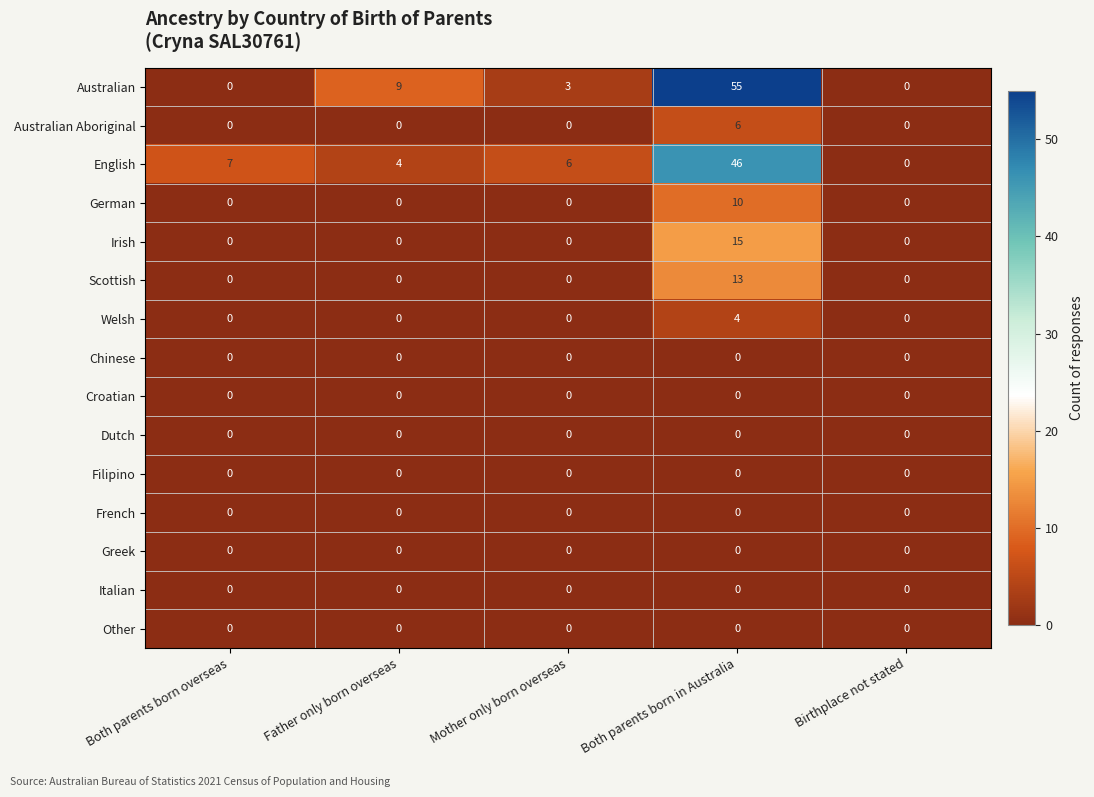

At which category does the chart reach its peak across all series?

Both parents born in Australia